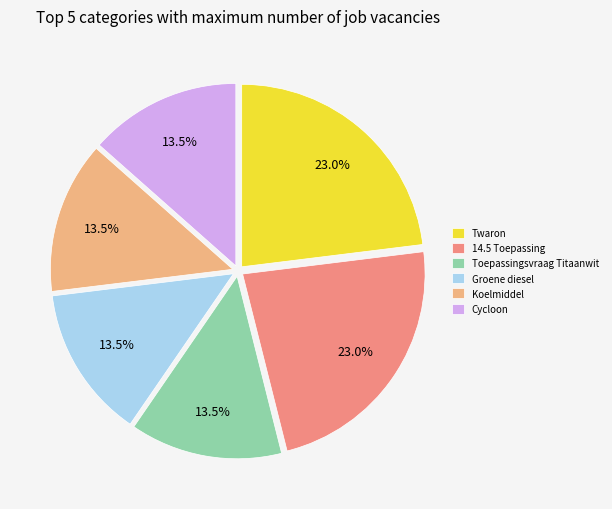

Is there any slice that represents more than half of the pie?

No